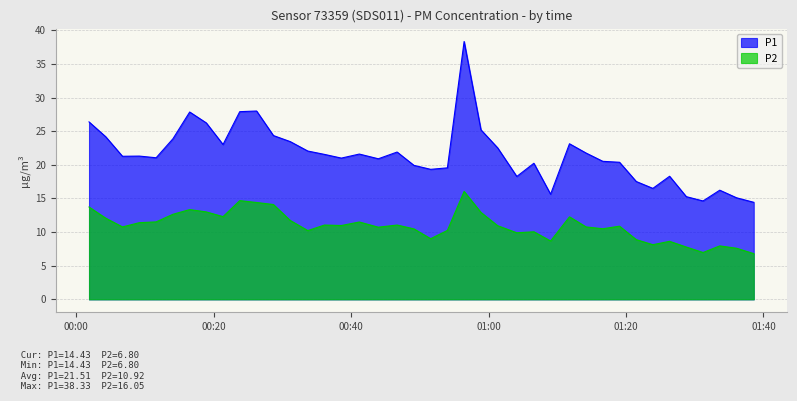

What is the total value across all series at 2023-01-29T01:09:01?

24.3